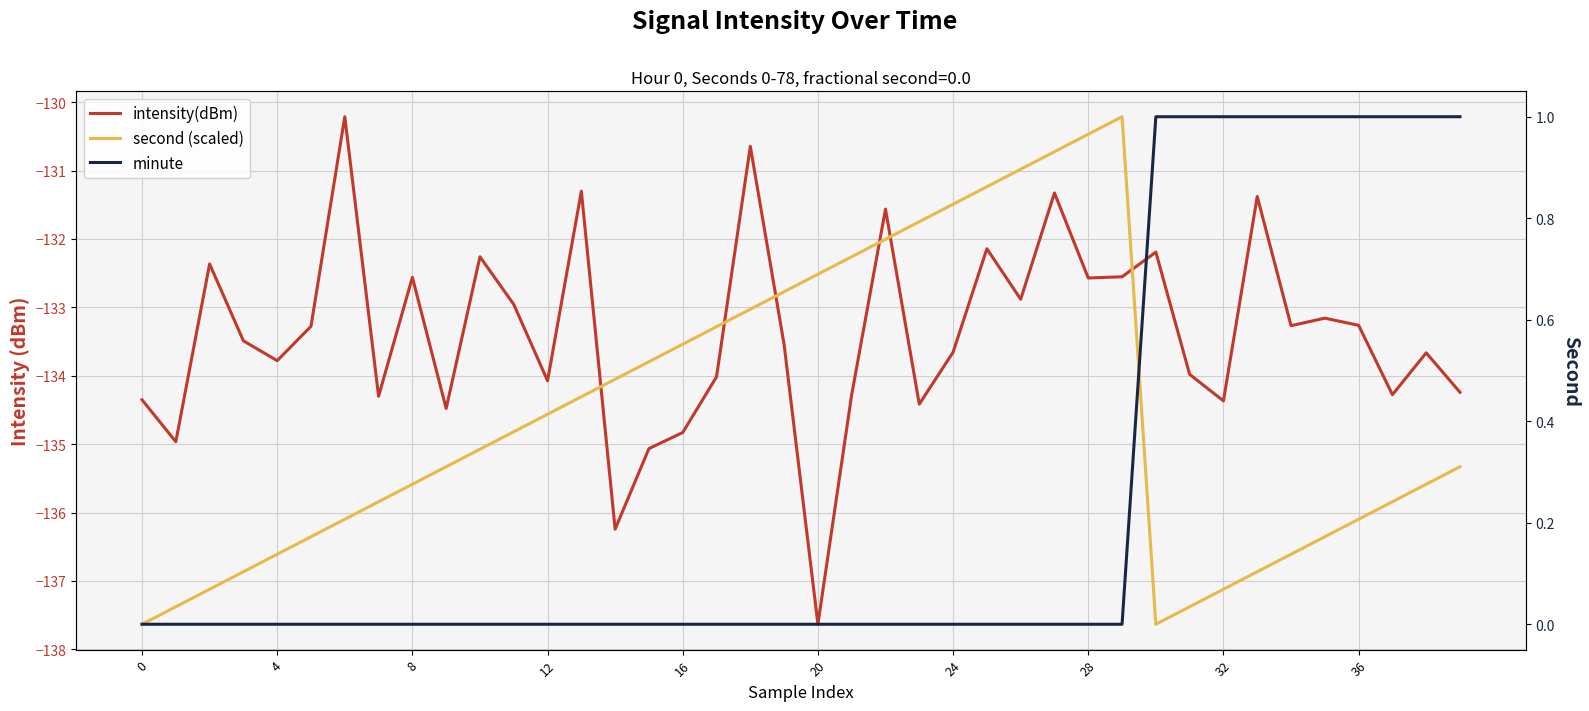

Which has a higher value, 0 or 17?

17